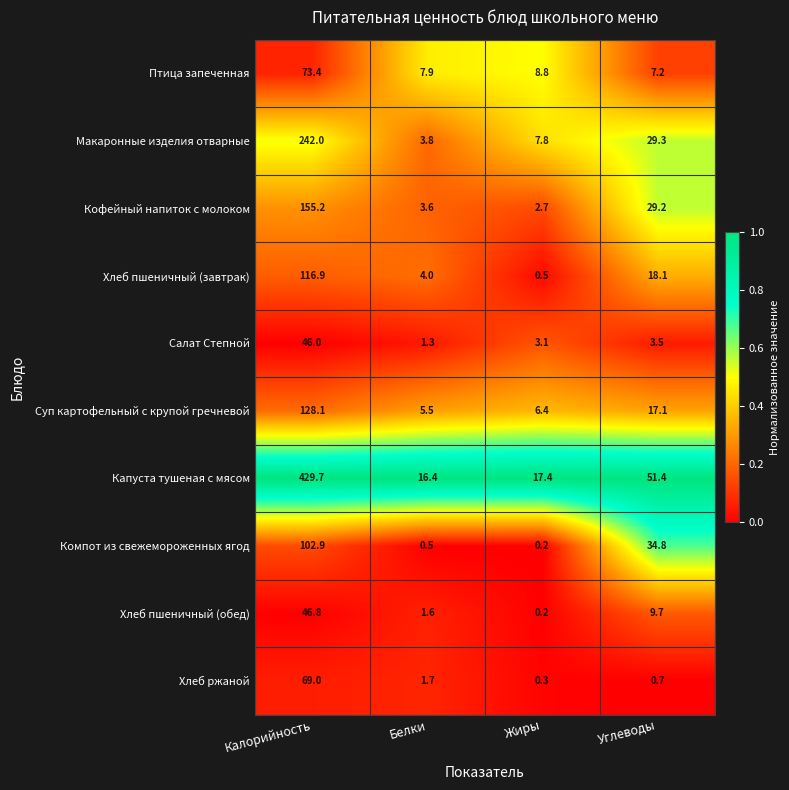

List the labels in order of Капуста тушеная с мясом value, largest first.

Калорийность, Углеводы, Жиры, Белки